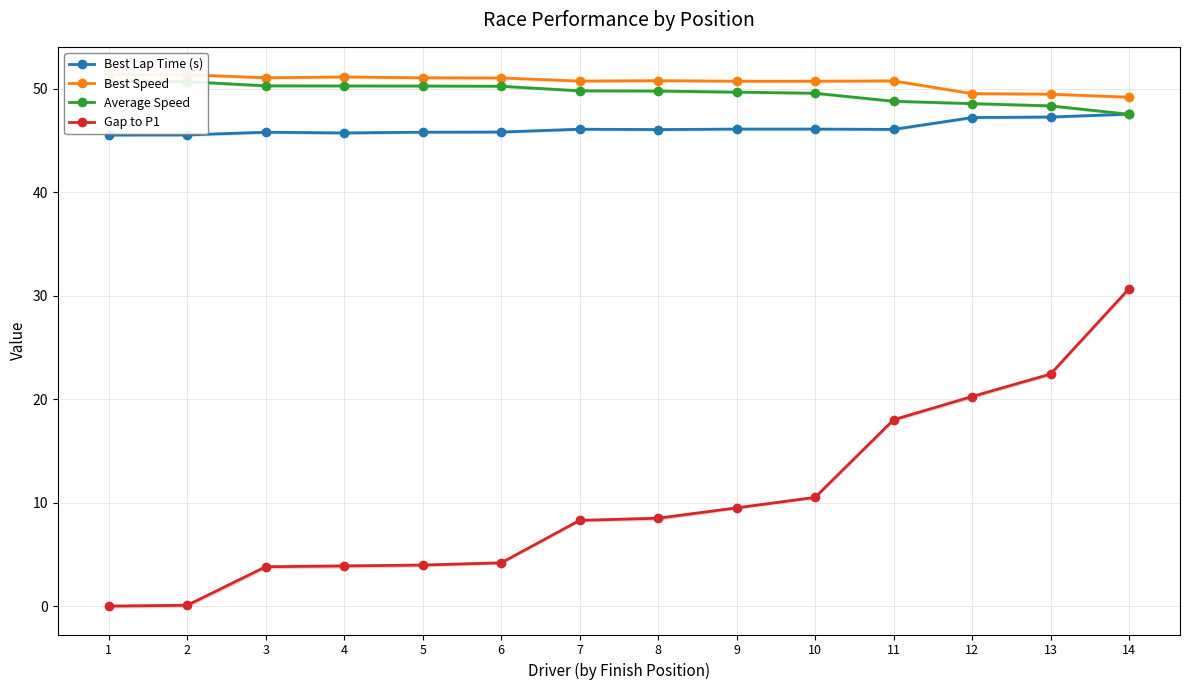

What is the sum of all Average Speed values?

694.7